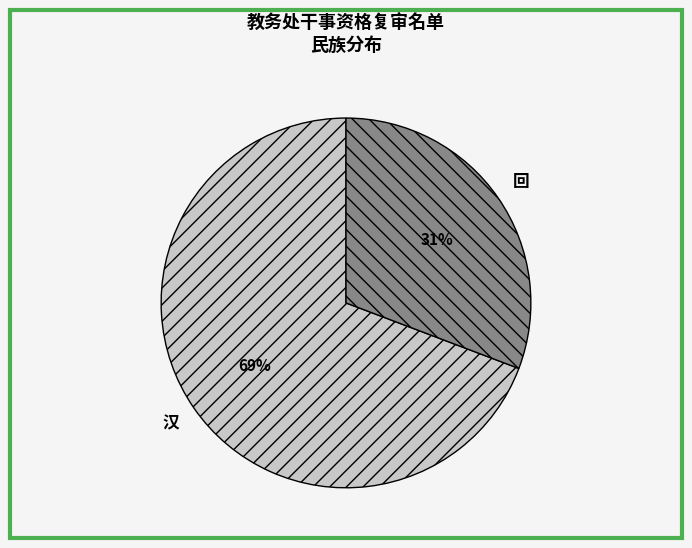

Is it true that 回 is 37% of the pie?

False